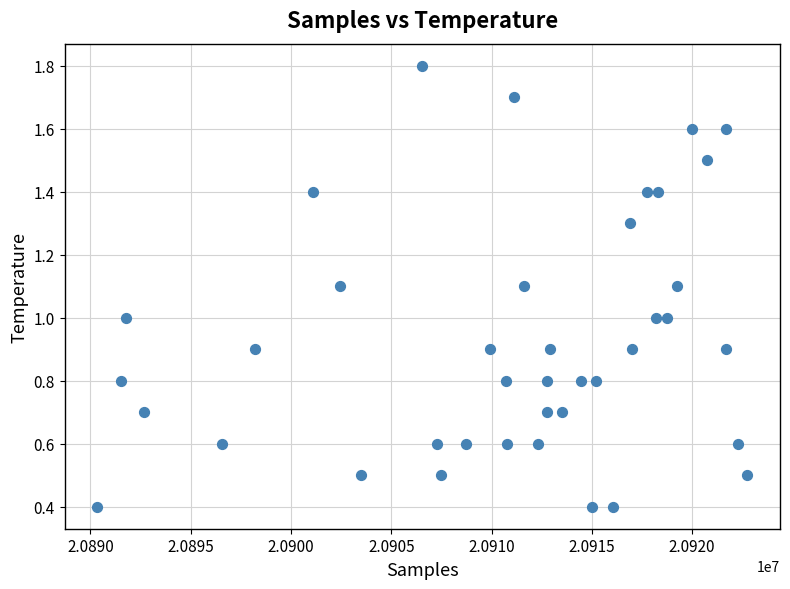

What is the range of X values (max minus min)?

32419.0